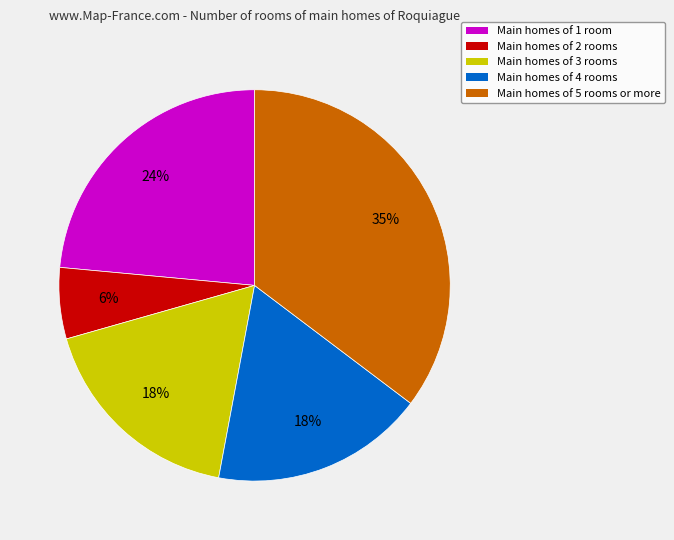

Does any single category account for the majority?

No